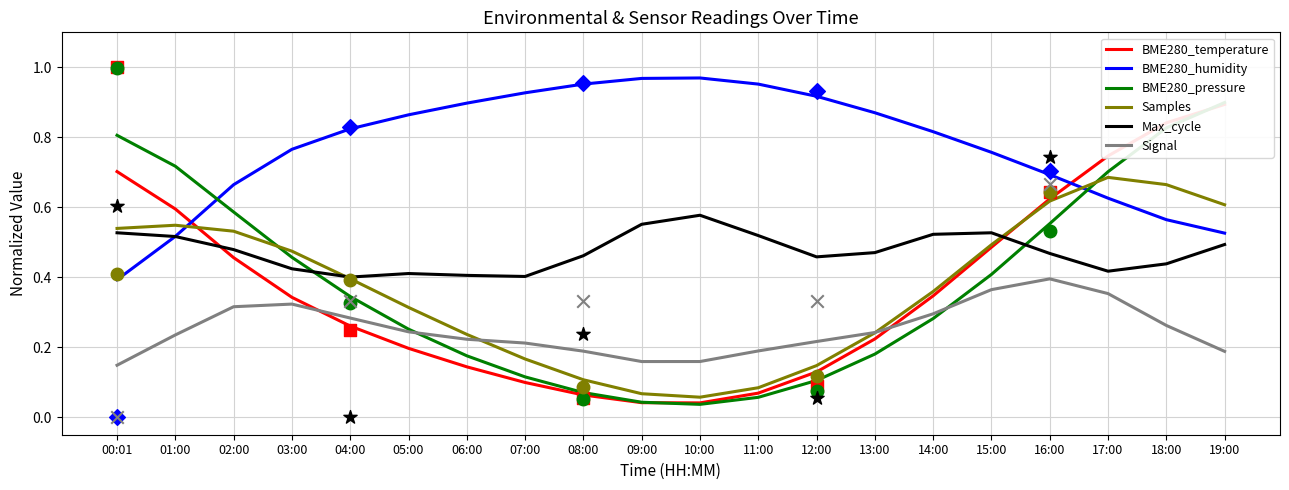

Which series has the largest total across all categories?

BME280_humidity